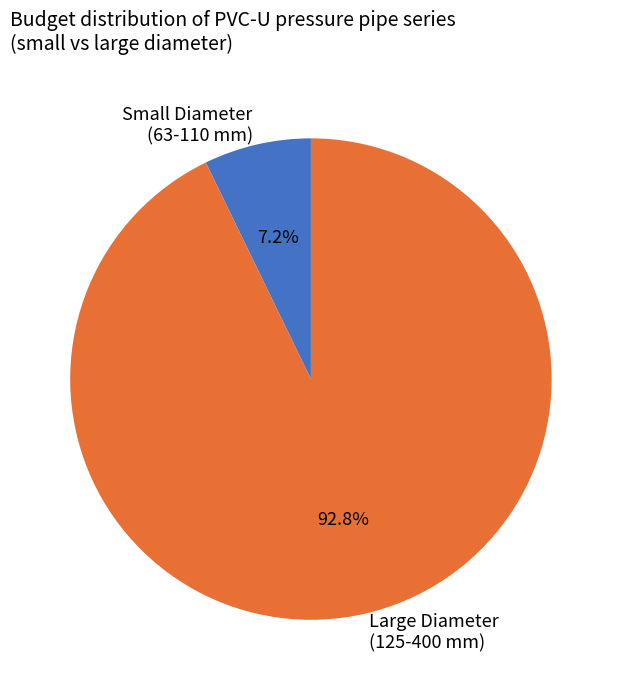

What is the ratio of the value at Large Diameter (125-400 mm) to the value at Small Diameter (63-110 mm)?

12.9